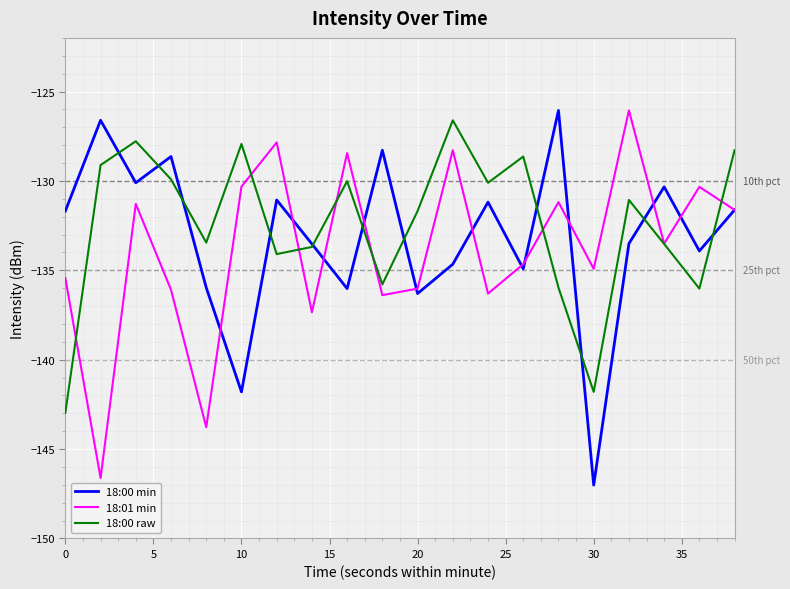

What is the maximum value shown in the chart?

-126.1